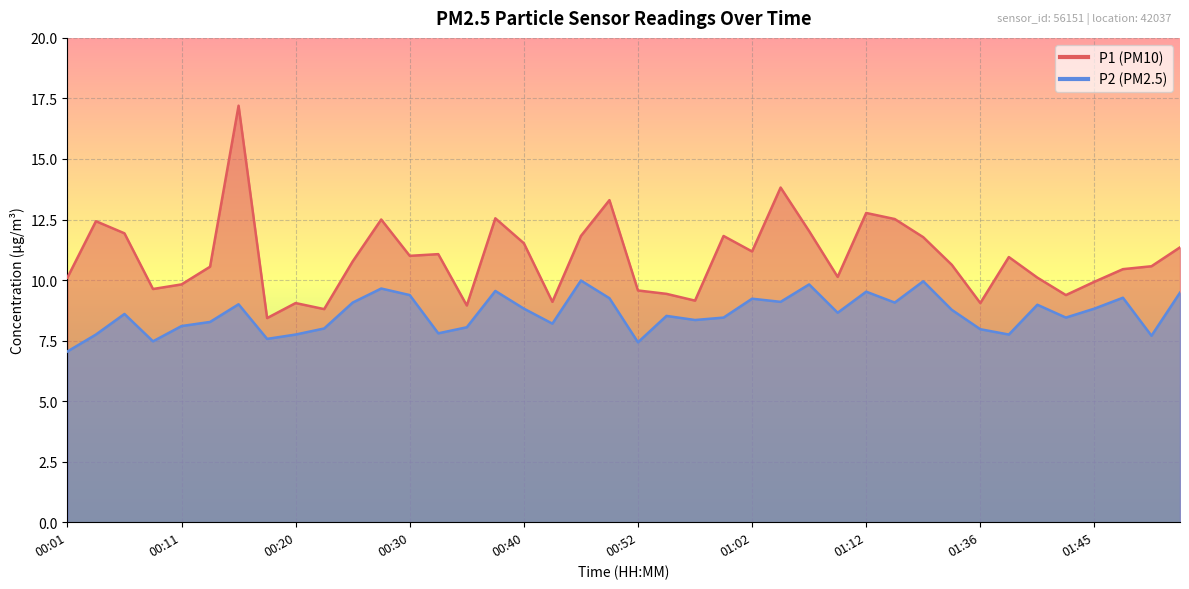

At which category does P1 reach its first local peak?

00:03